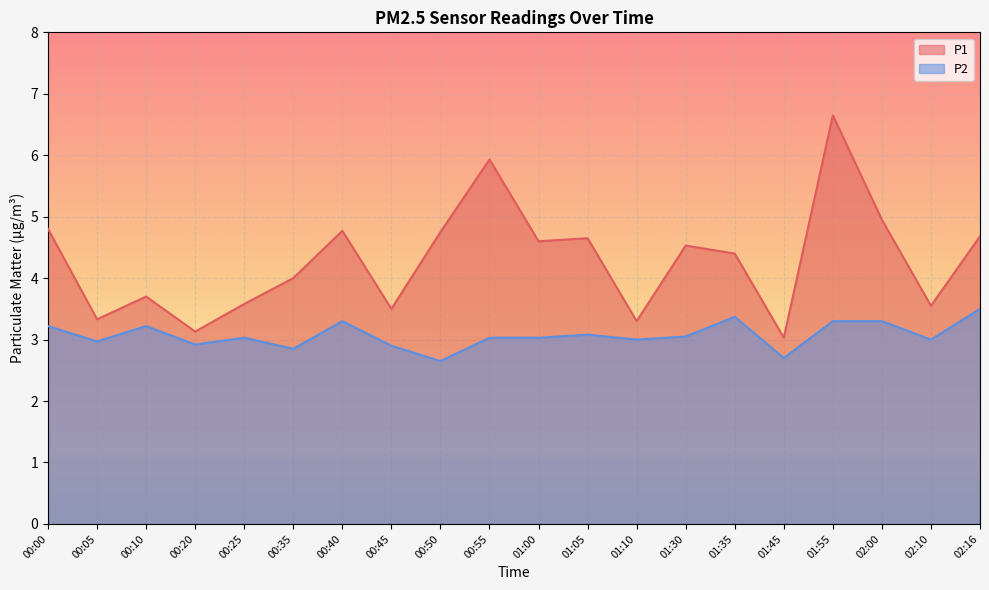

True or false: P2 and P1 intersect in this chart.

False